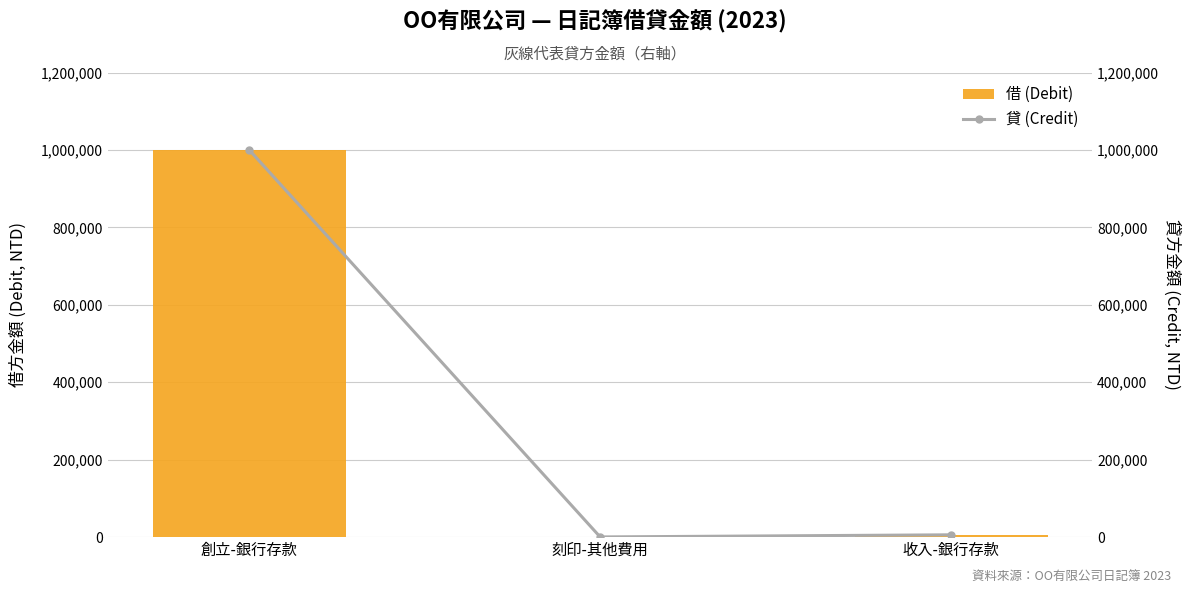

Is it true that 借 (Debit) equals 659 at 刻印-其他費用?

False